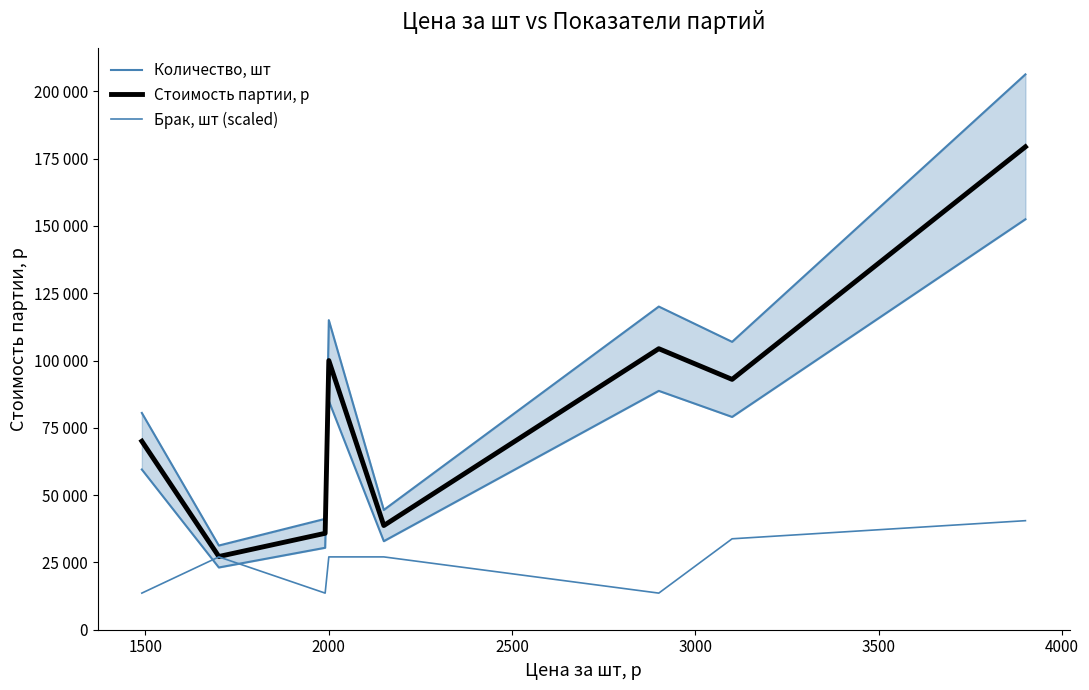

How many interior local valleys does the Брак, шт (scaled) series have?

2